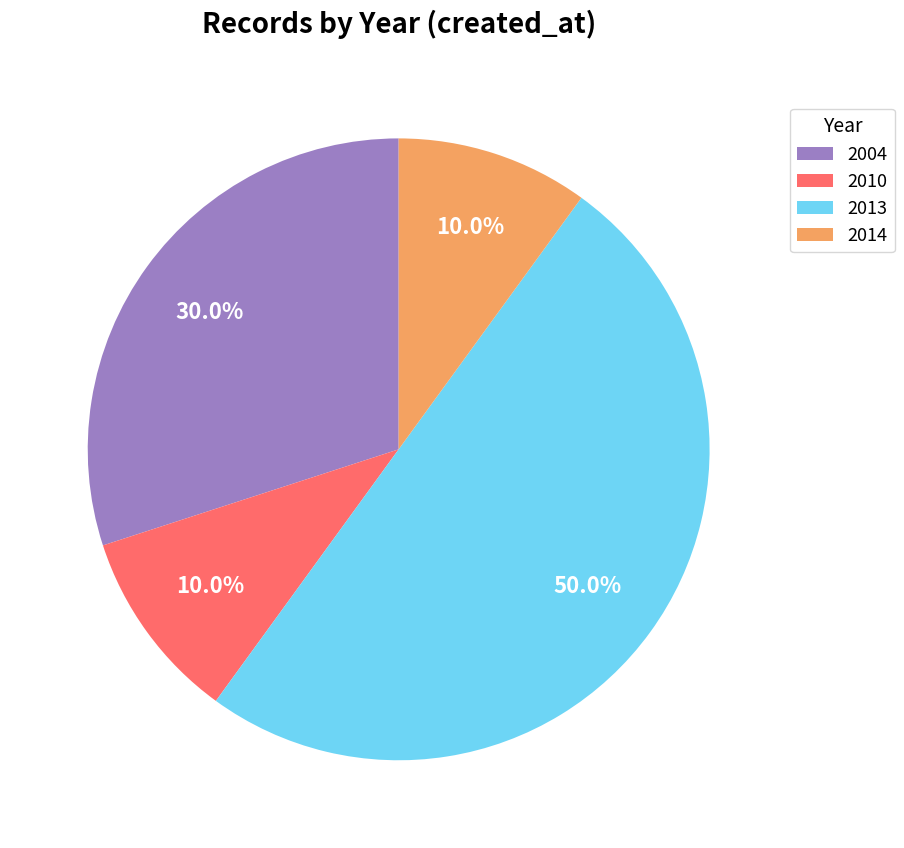

What percentage do 2014 and 2013 together represent?

60.0%